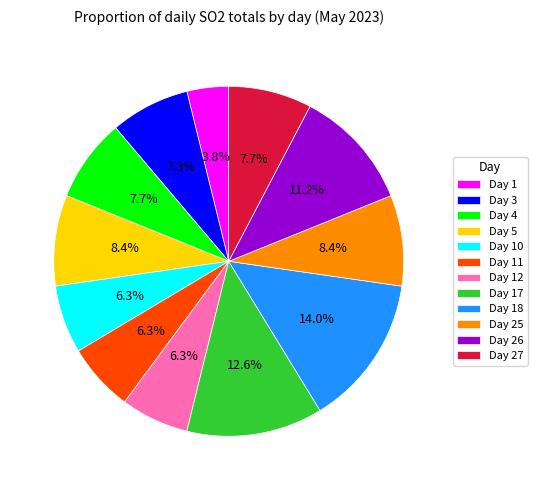

What portion of the pie excludes Day 12?

93.7%